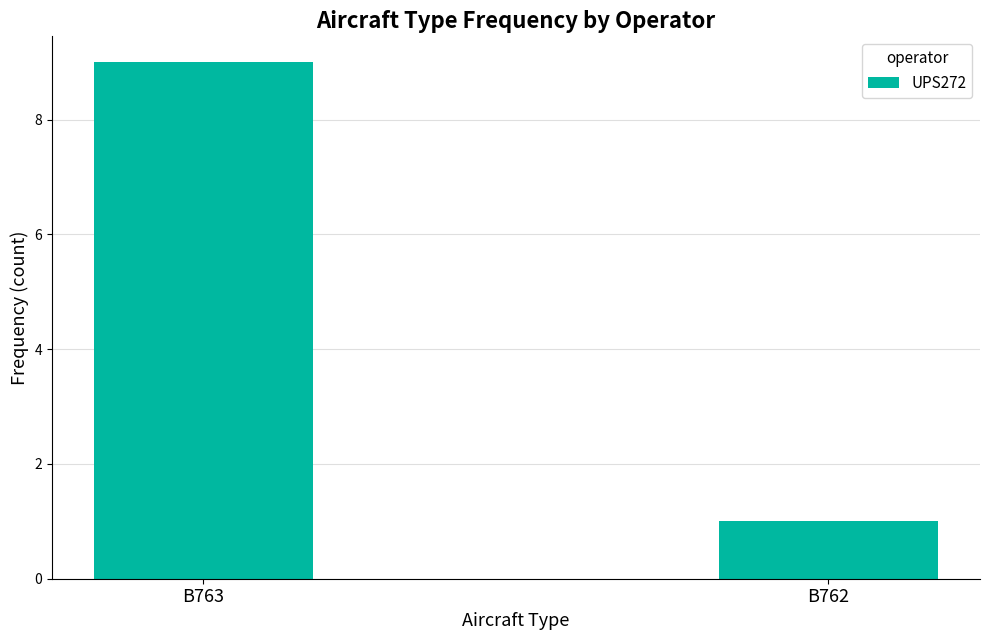

Approximately how many times larger is the value at B762 compared to B763?

0.1